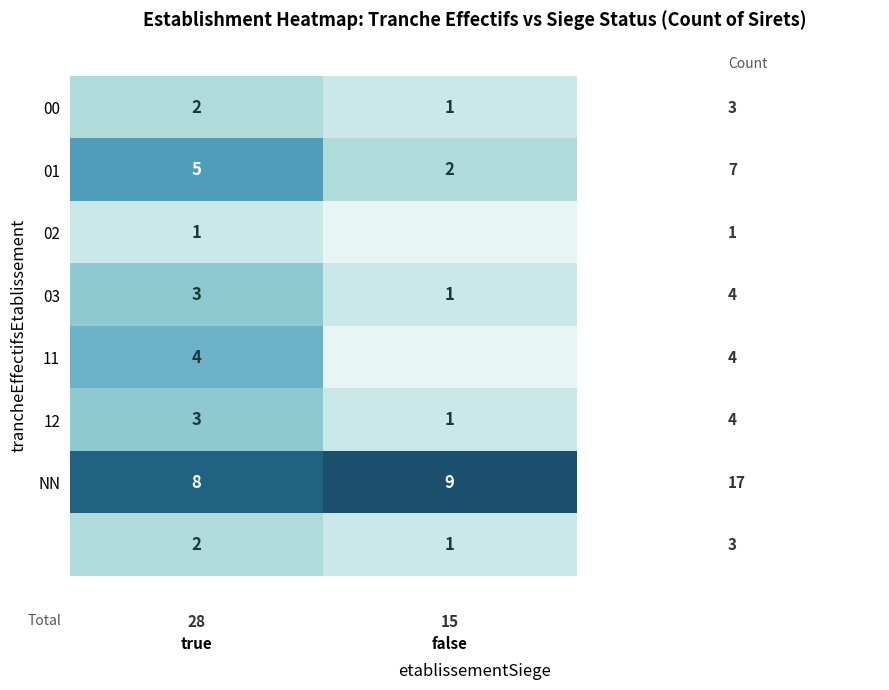

Is it true that NN equals 3 at true?

False